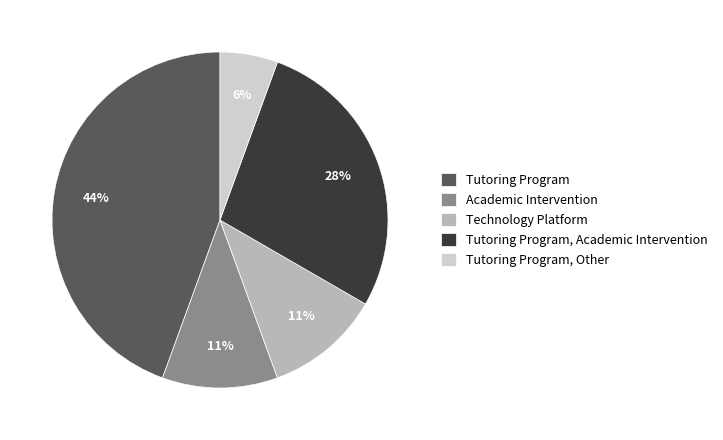

To the nearest percent, what portion does Tutoring Program, Academic Intervention represent?

28%